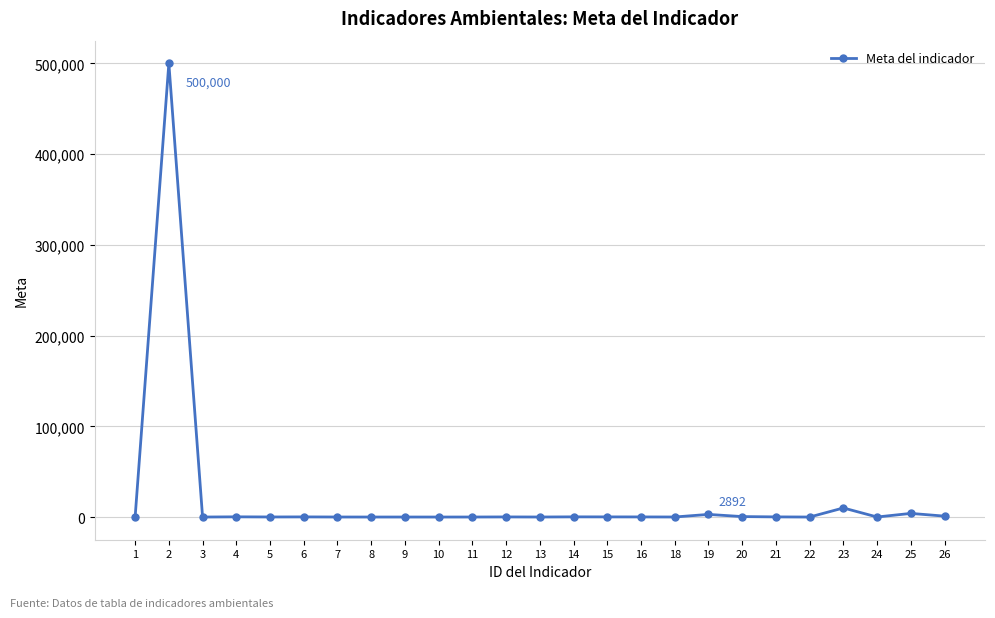

Count the number of categories in the chart.

25